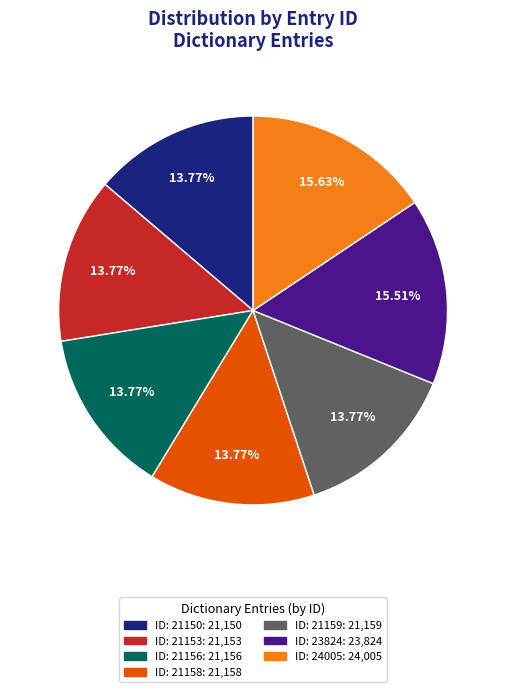

Is the sum of ID: 23824: 23,824 and ID: 21156: 21,156 greater than half?

No